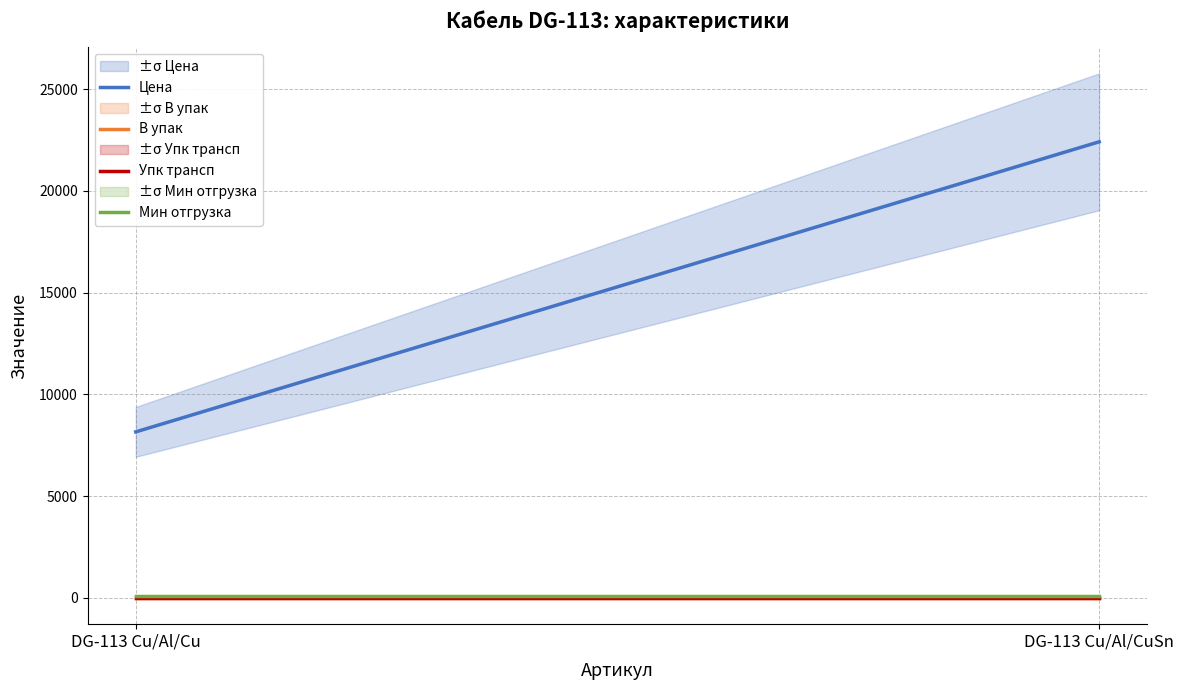

What is the approximate value of Упк трансп at DG-113 Cu/Al/Cu?

6.0